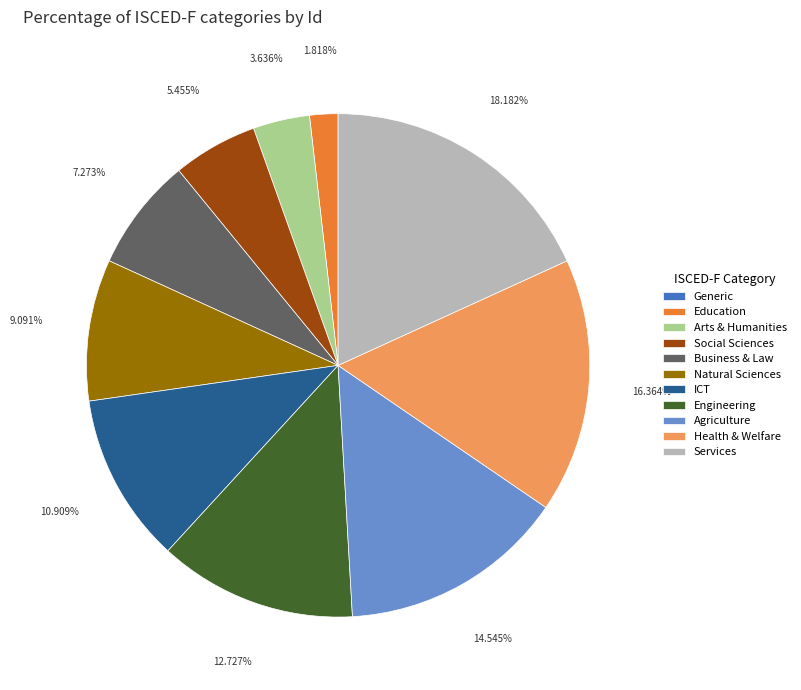

What percentage is the Education slice, to the nearest percent?

2%